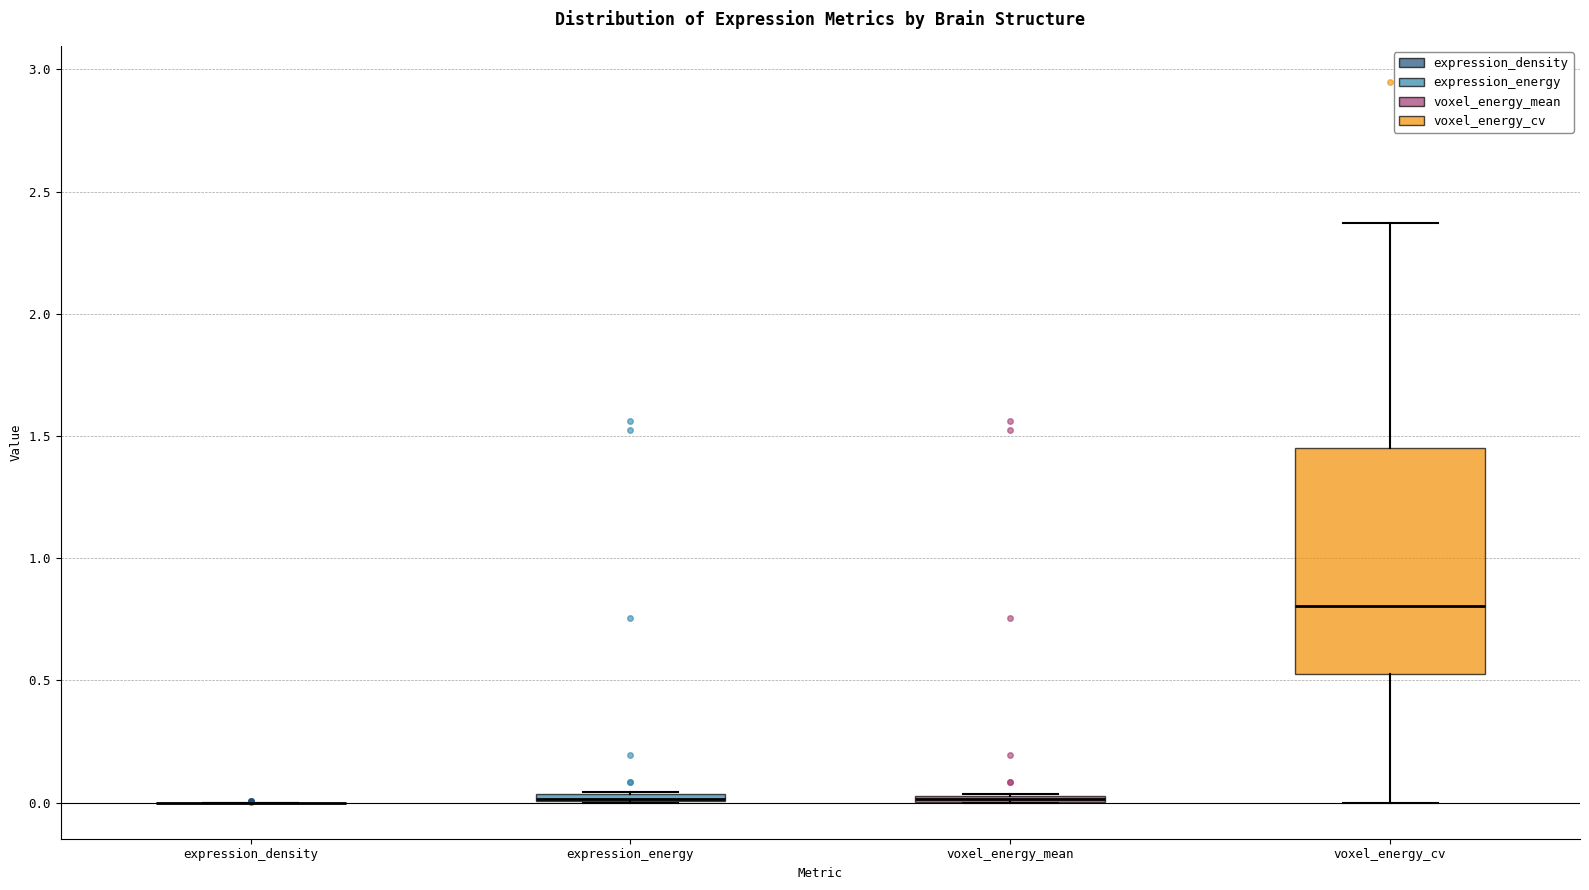

Where does the median line of the box for voxel_energy_cv sit on the y-axis? The values are not printed on the chart, so give them approximately, as read against the axis.

0.80